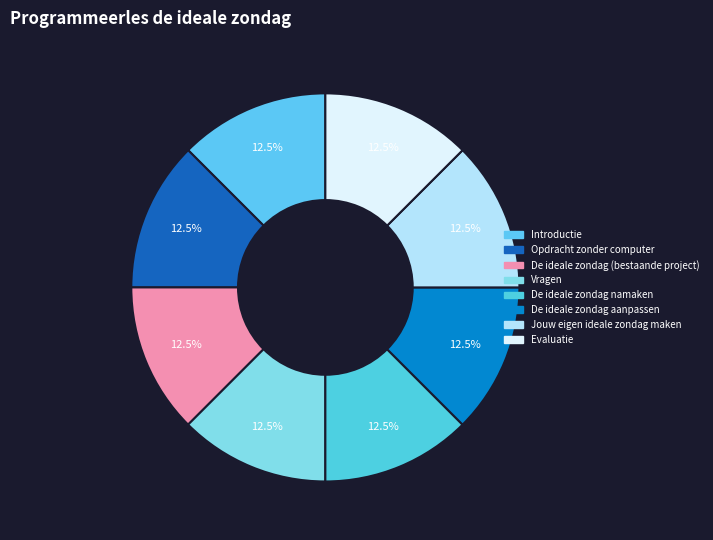

Do Opdracht zonder computer and Evaluatie together represent more than half of the pie?

No